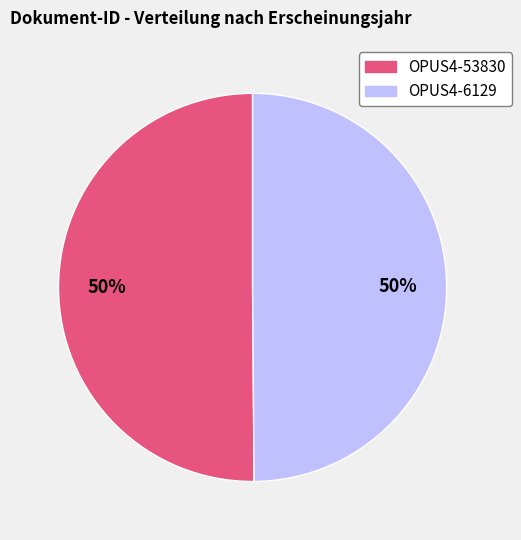

The OPUS4-6129 slice represents 50% of the pie. True or false?

True